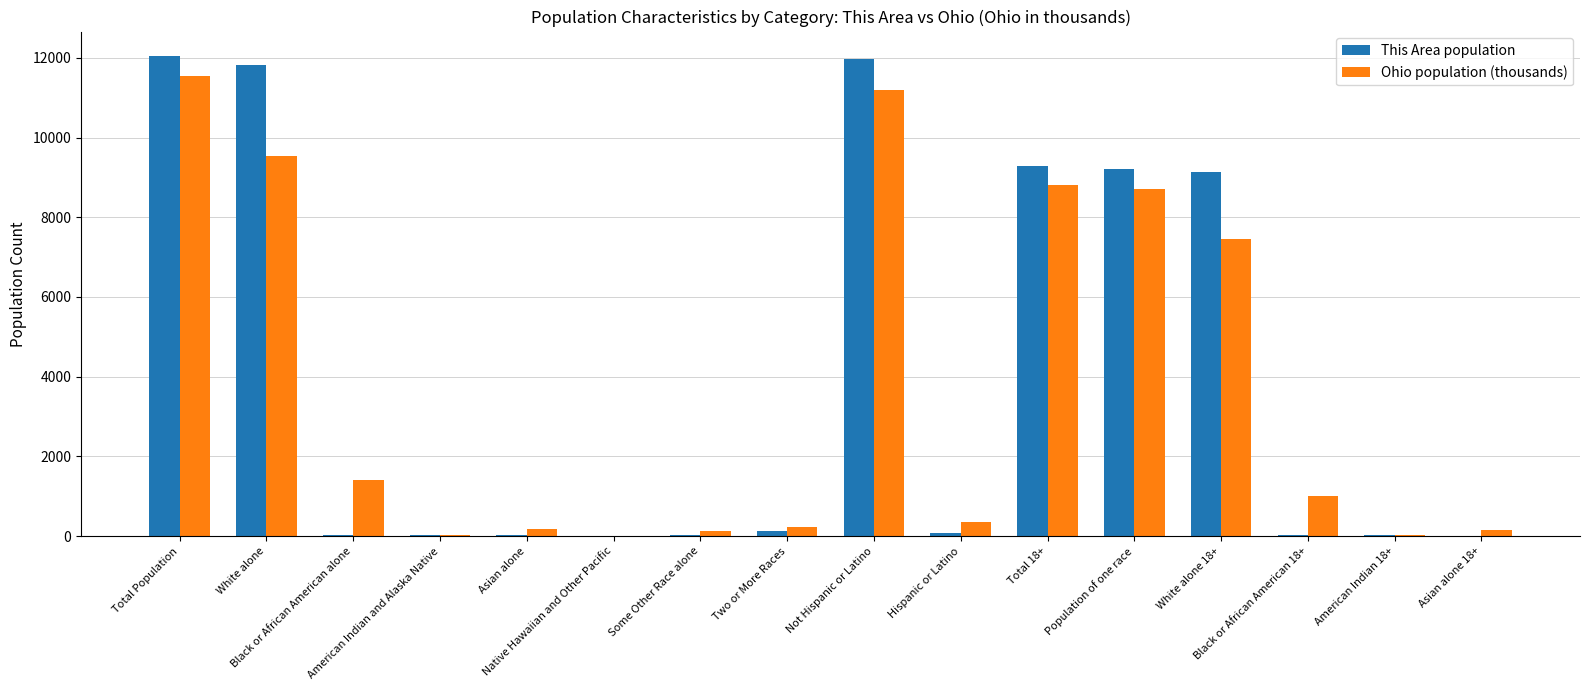

How many groups of bars are there?

16